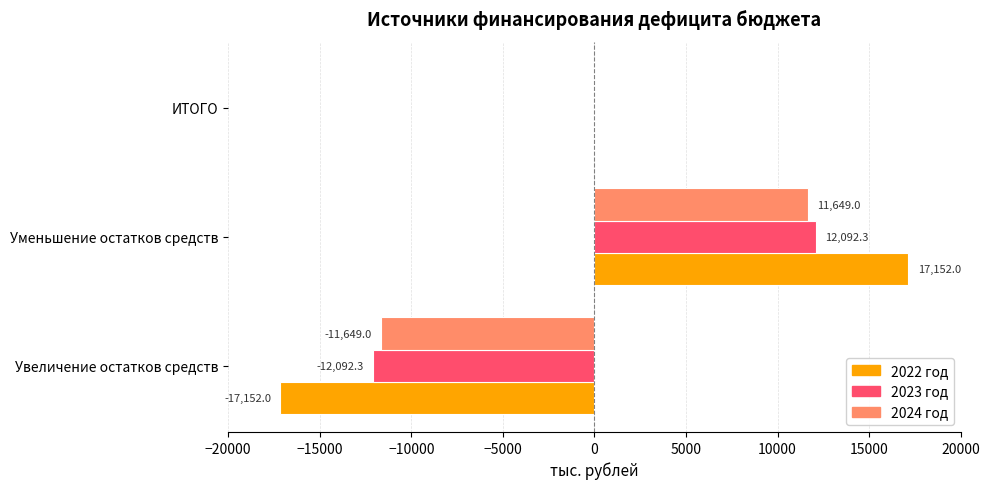

True or false: 2023 год has a value of 12092.3 at Уменьшение остатков средств.

True